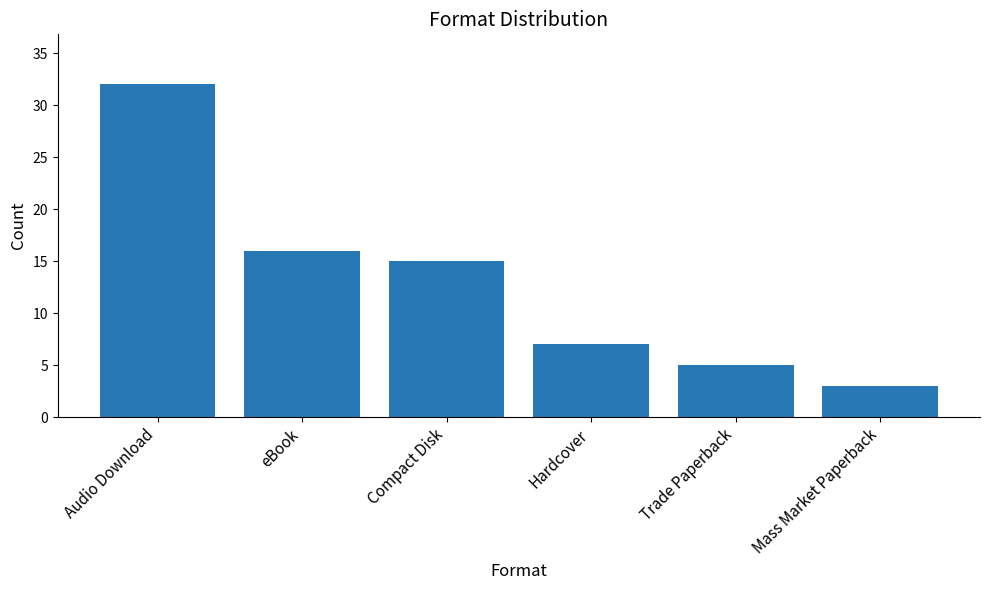

Which category has the highest value across all series?

Audio Download